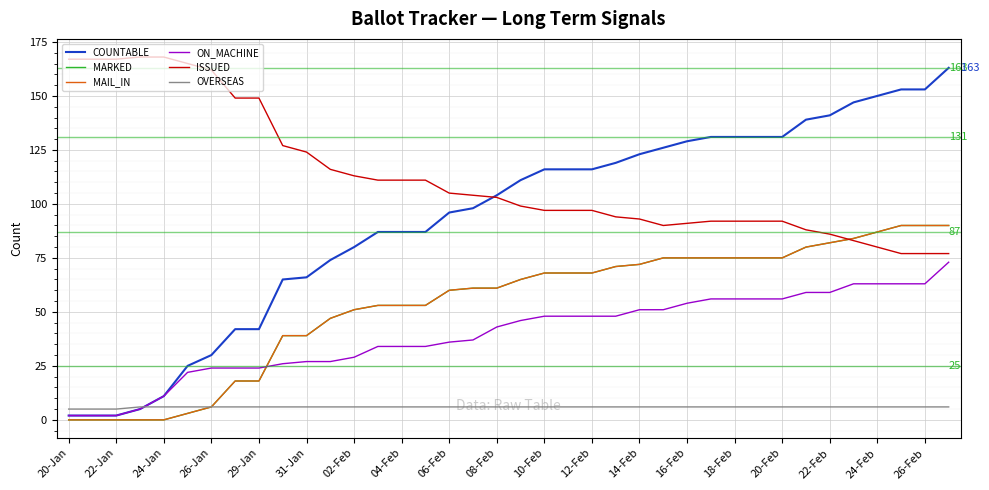

Does the chart have visible grid lines?

Yes